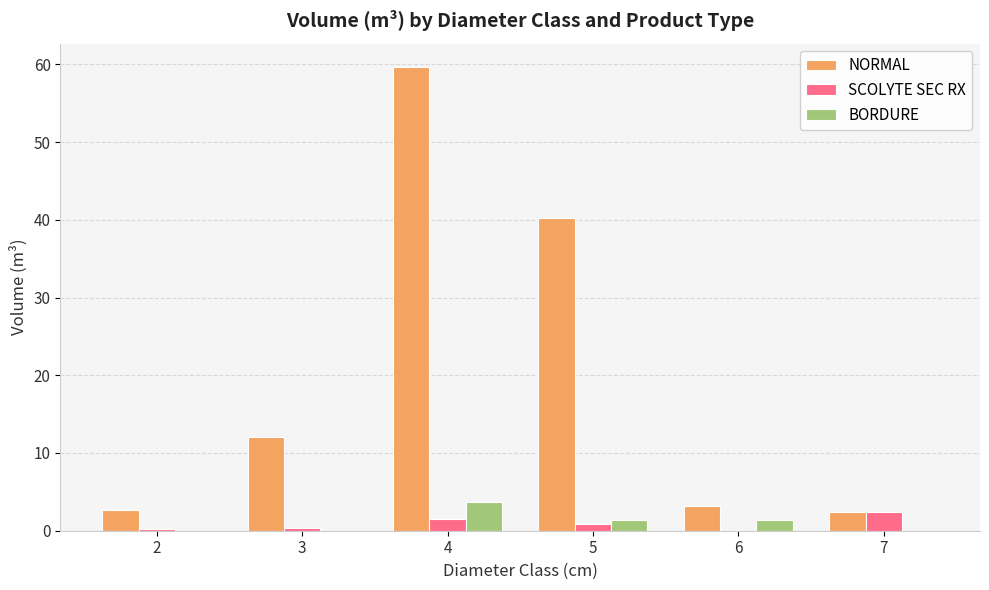

What is the total value across all series at 3?

12.4